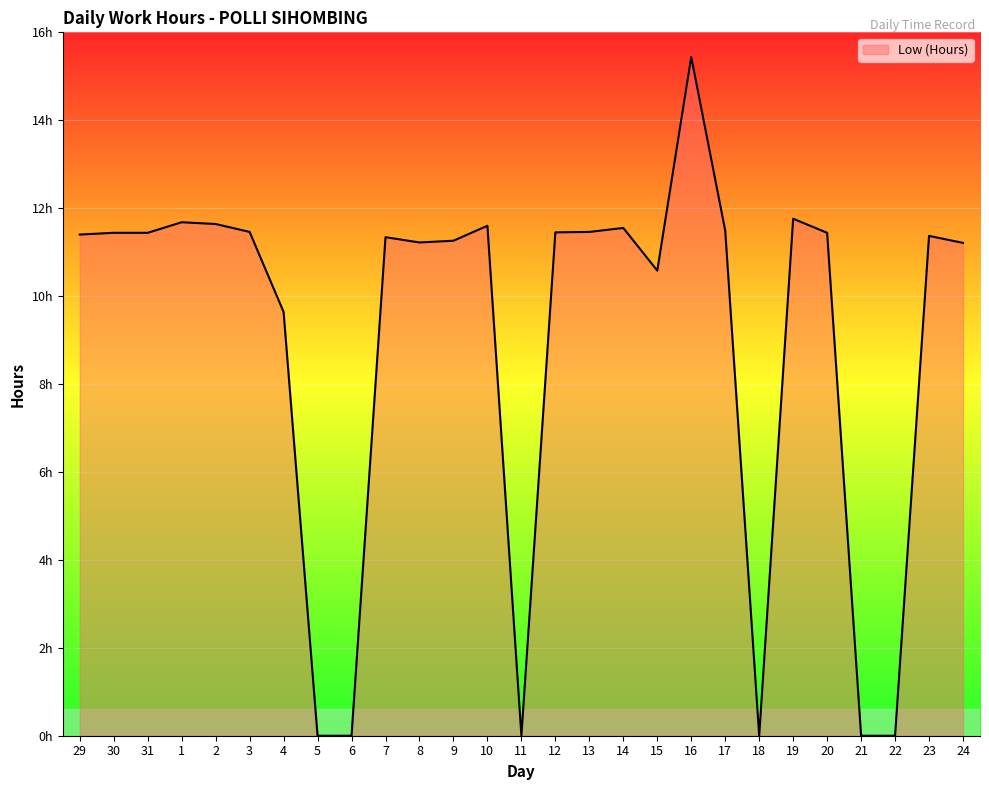

What is the sum of all values?

241.9